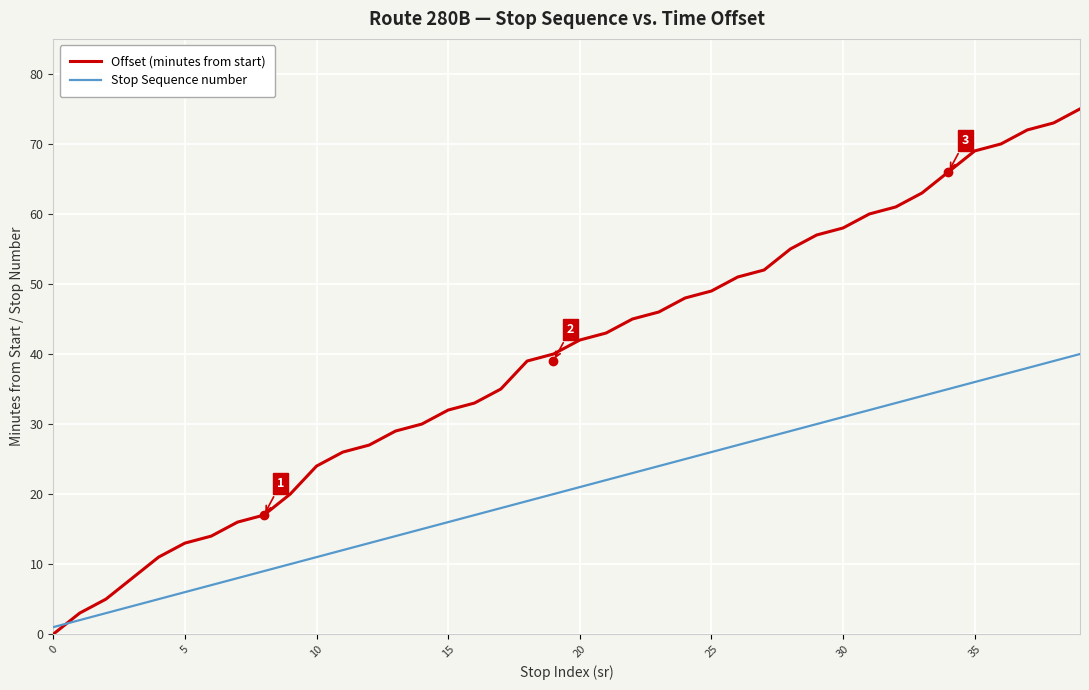

Which series has the largest range (max minus min)?

Offset (minutes from start)